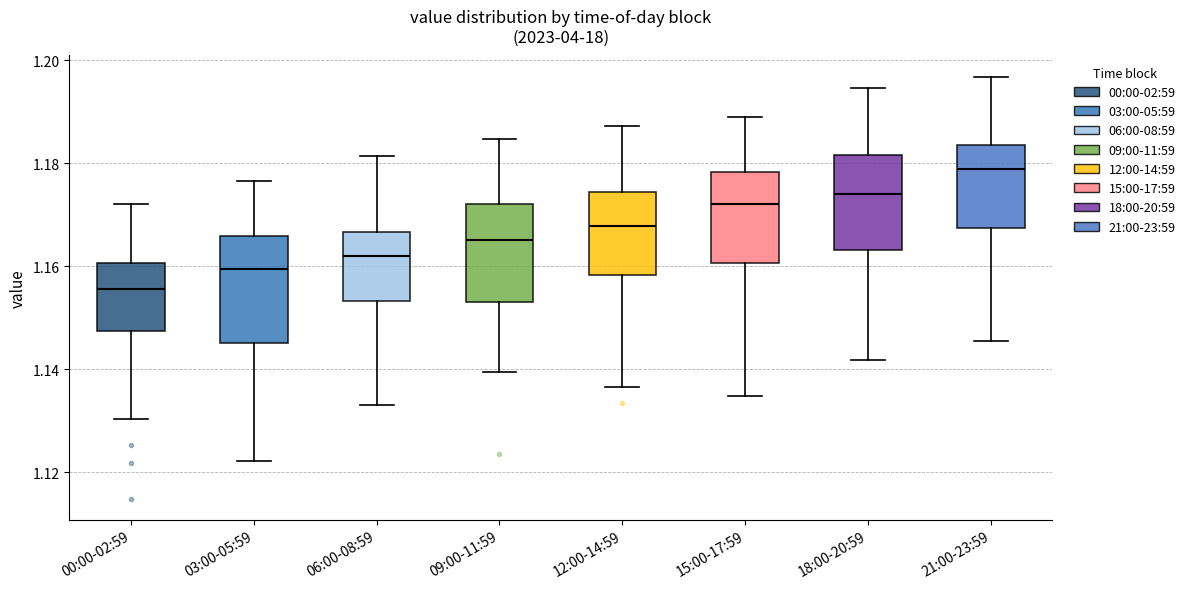

Which box's median line is the lowest?

00:00-02:59